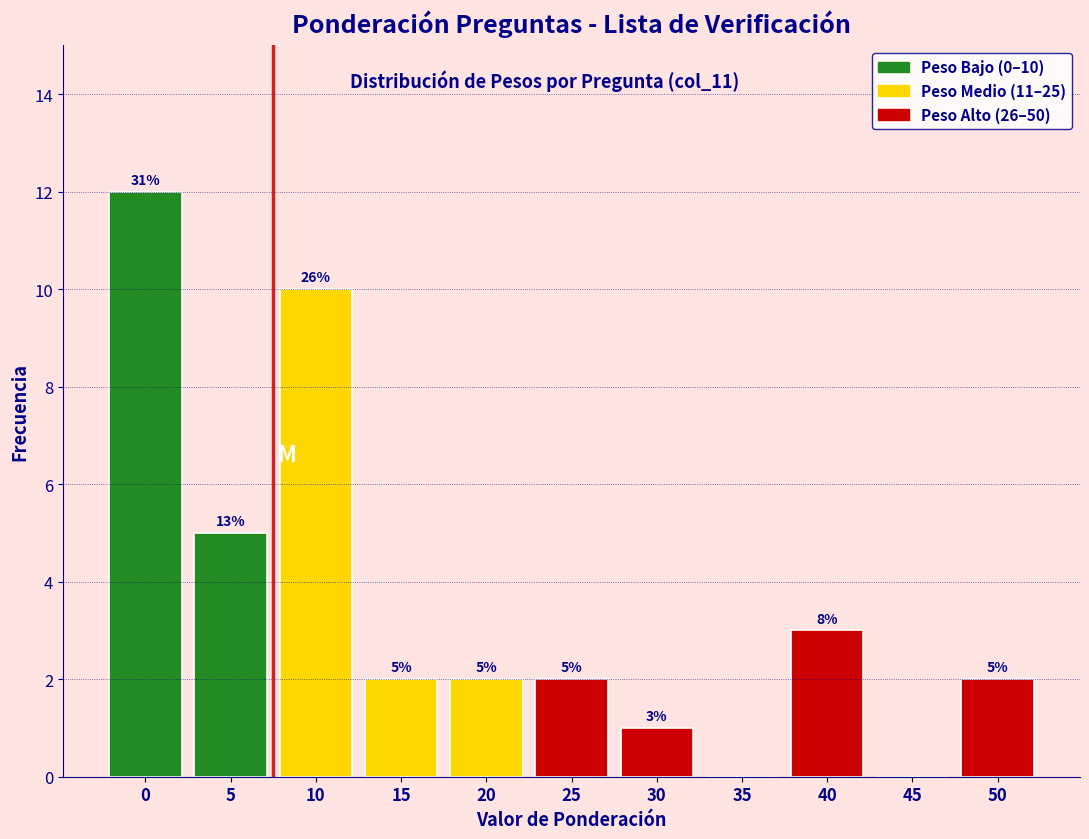

Reading left to right, extract all data points from this chart.

0=12	5=5	10=10	15=2	20=2	25=2	30=1	35=0	40=3	45=0	50=2